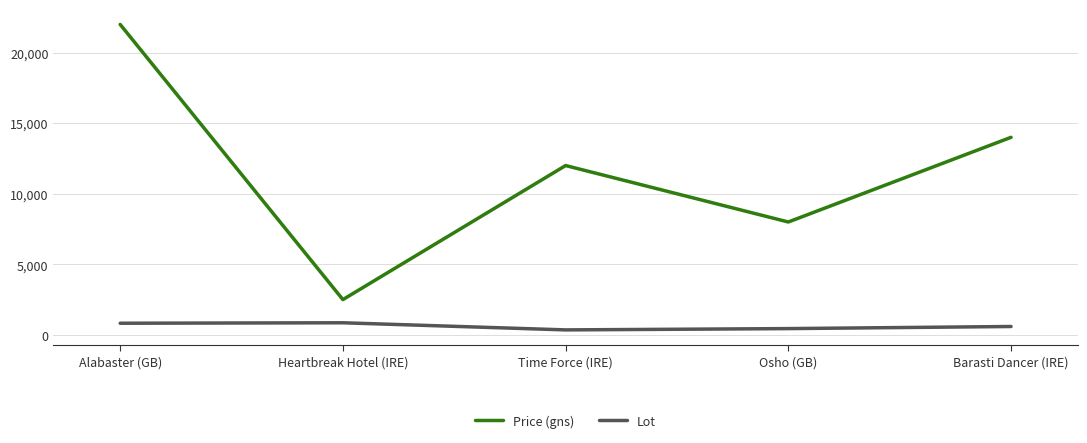

Which category has the highest value across all series?

Alabaster (GB)